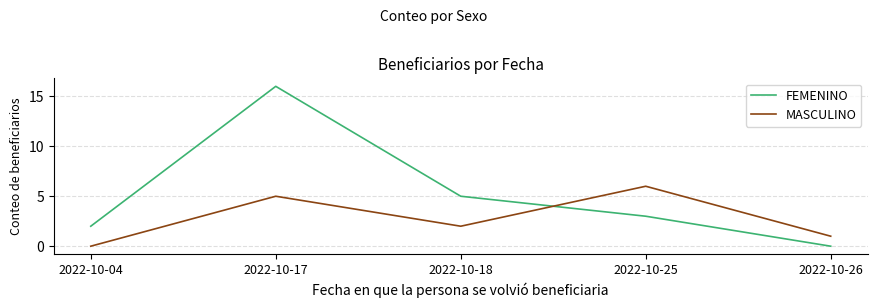

Which category has the highest value across all series?

2022-10-17